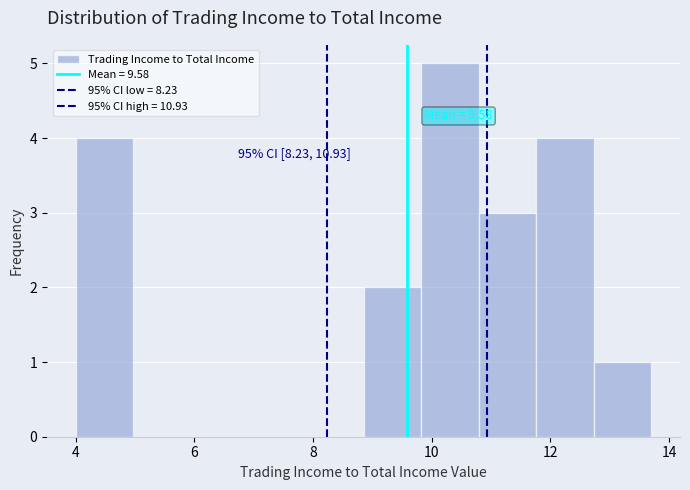

Over which range of the x-axis is the bar tallest?

9.8 to 10.8